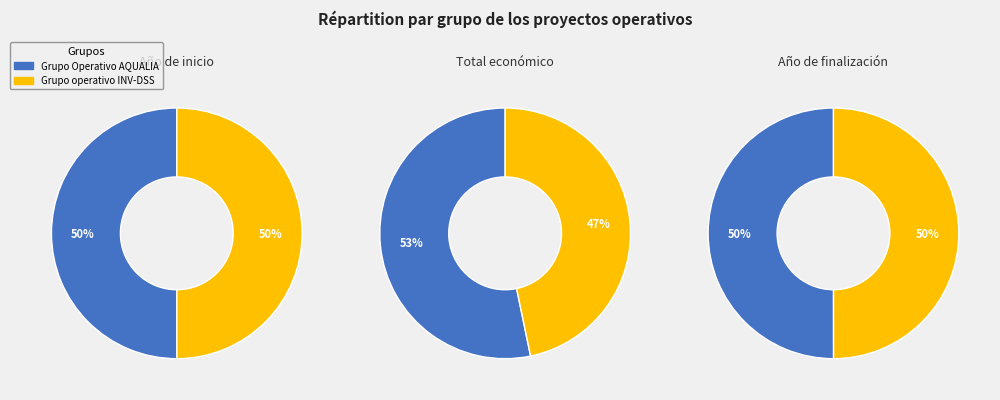

Is it true that Grupo Operativo AQUALIA is 37% of the pie?

False